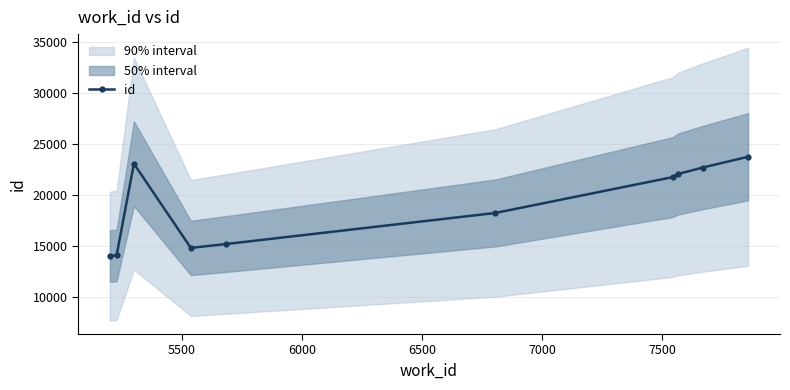

How many interior local peaks (higher than both neighbors) does the data have?

1